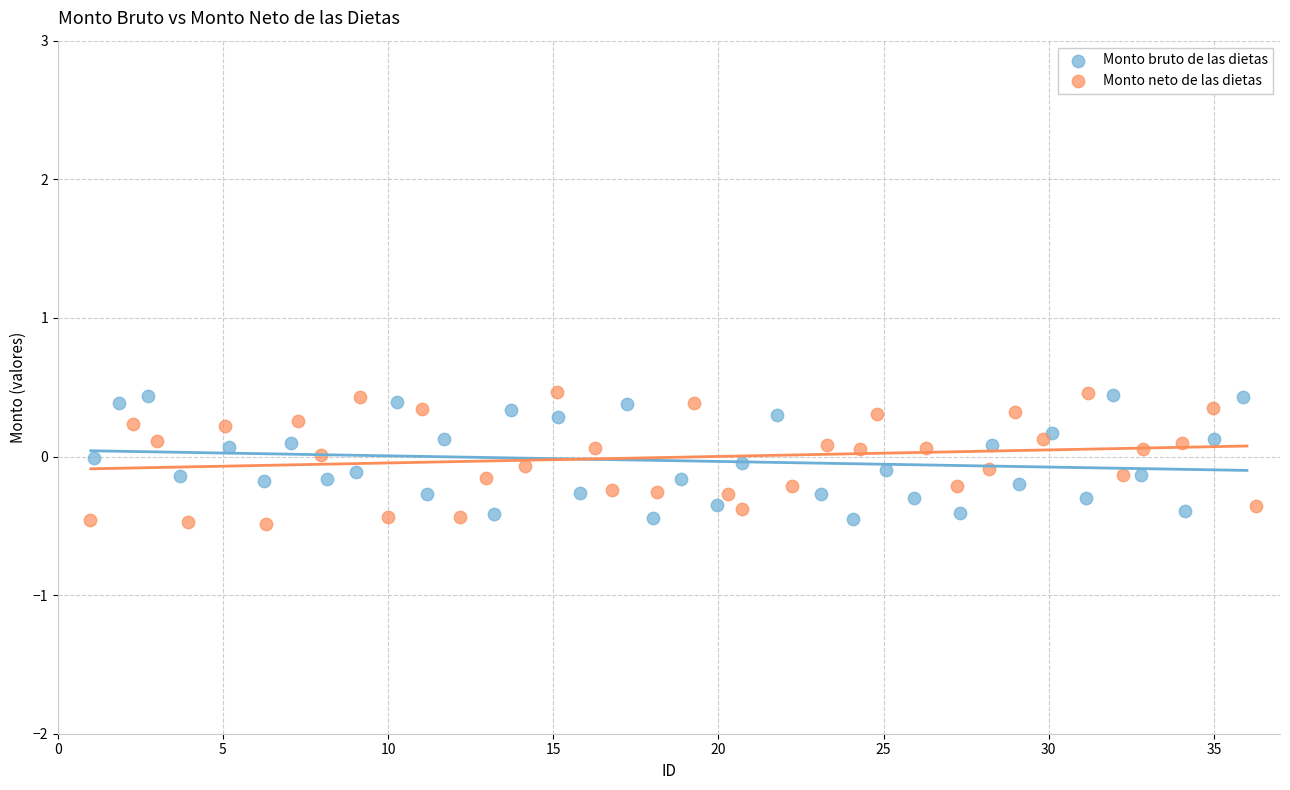

What are all the series names shown in the legend?

Monto bruto de las dietas, Monto neto de las dietas